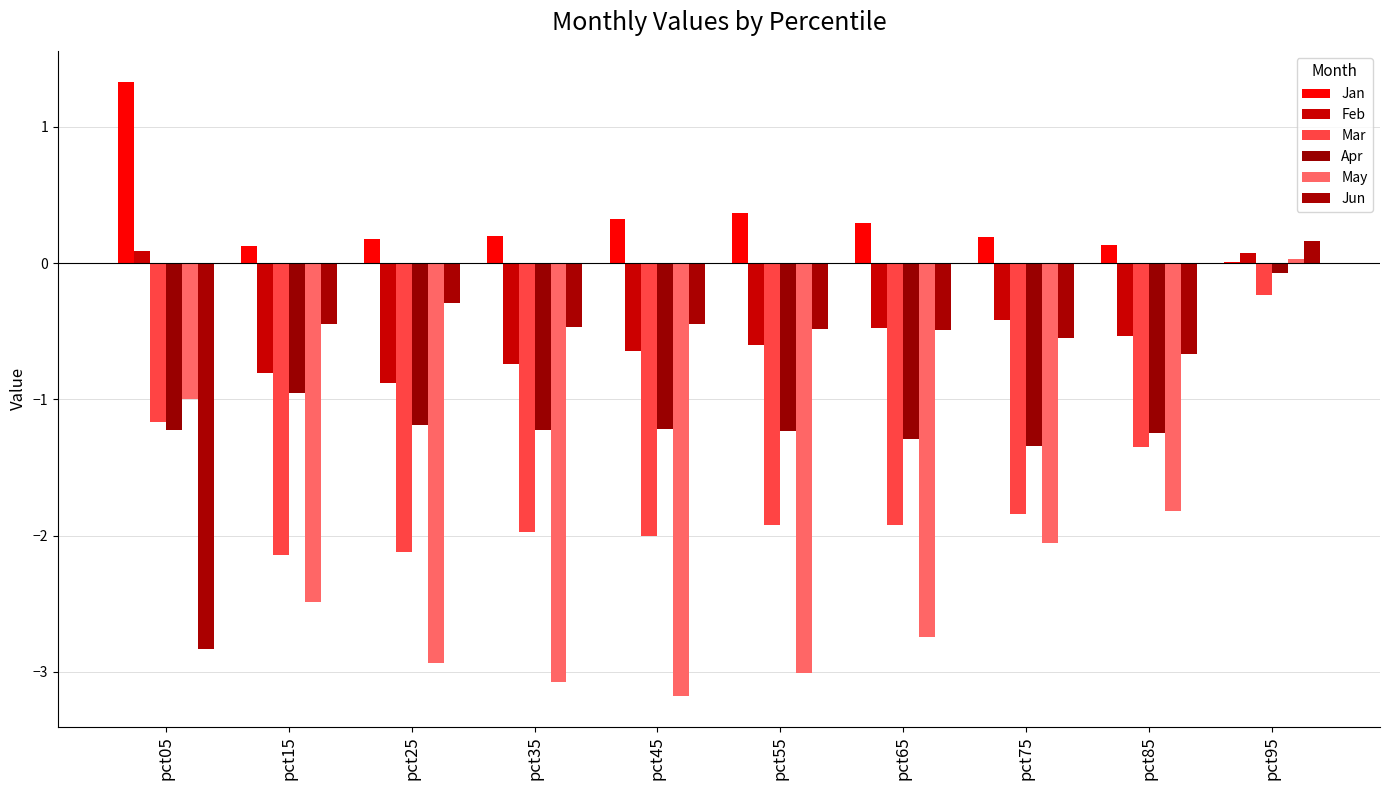

Which series has the largest range (max minus min)?

May